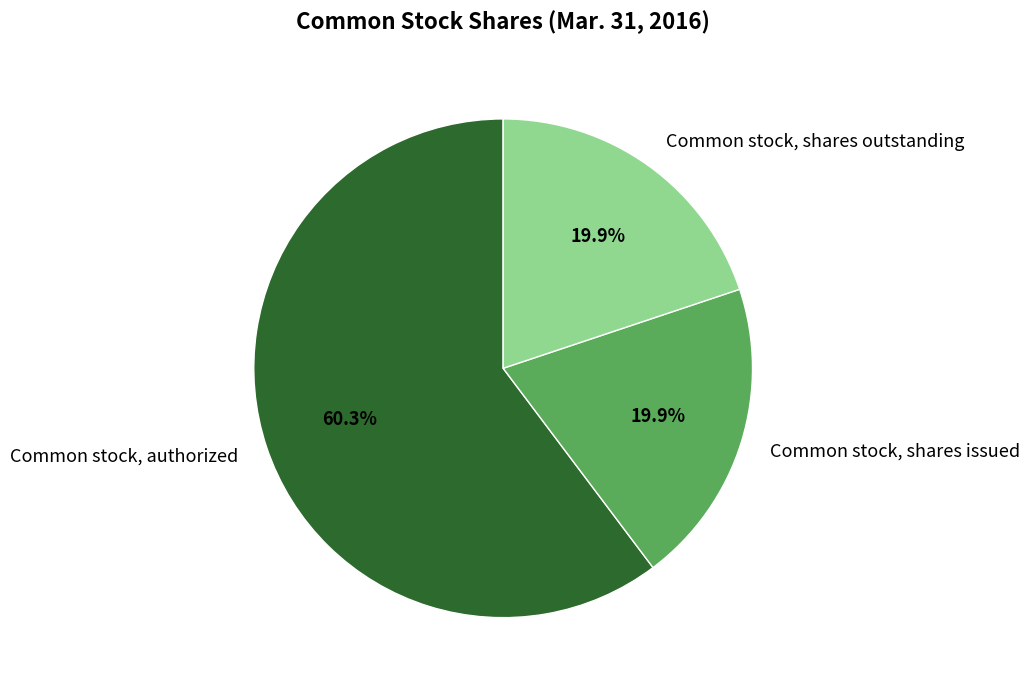

The Common stock, authorized slice represents 60% of the pie. True or false?

True